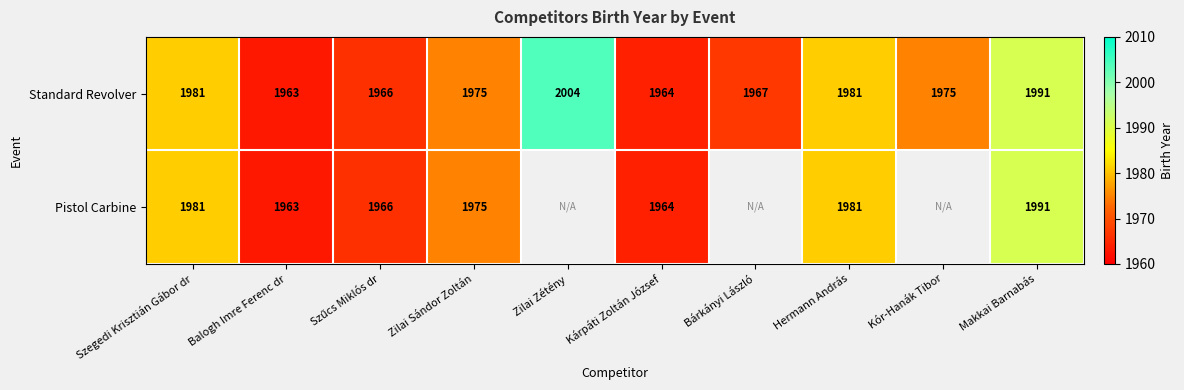

What is the total value across all series at Balogh Imre Ferenc dr?

3926